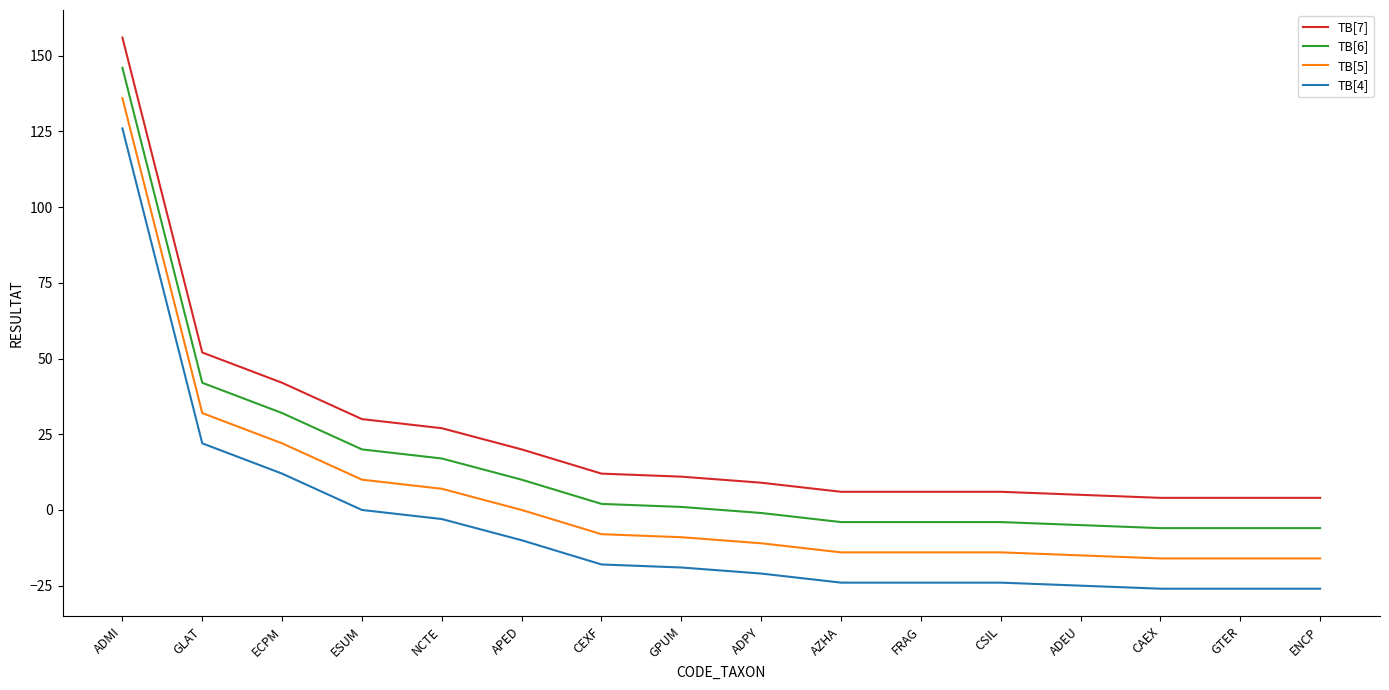

Rank the series by their maximum value, from highest to lowest.

TB[7], TB[6], TB[5], TB[4]